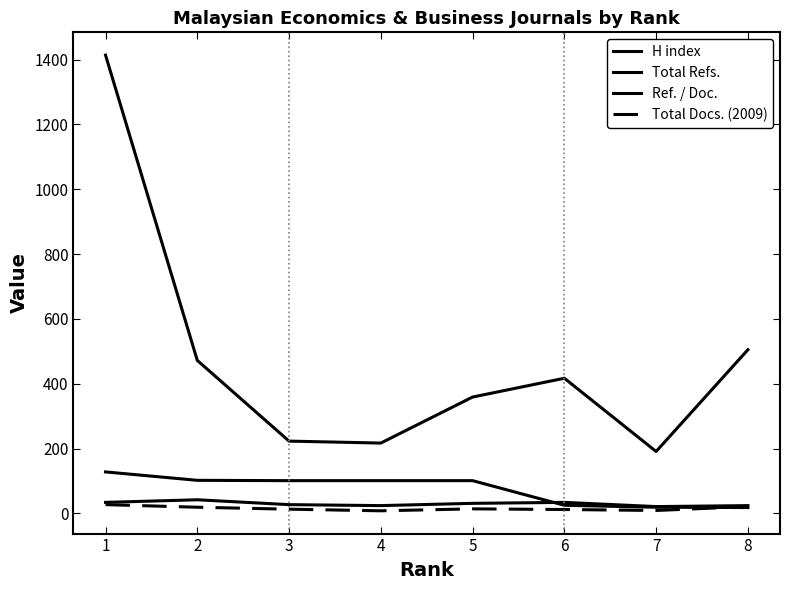

How many lines are shown in the chart?

4